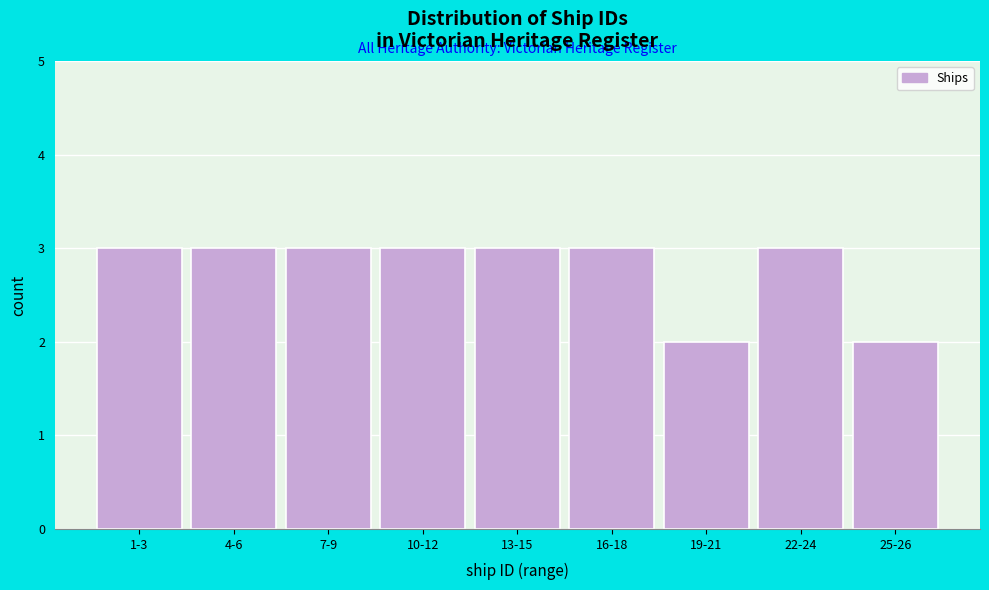

Reading left to right, what are all the values shown in this chart?

3	3	3	3	3	3	2	3	2